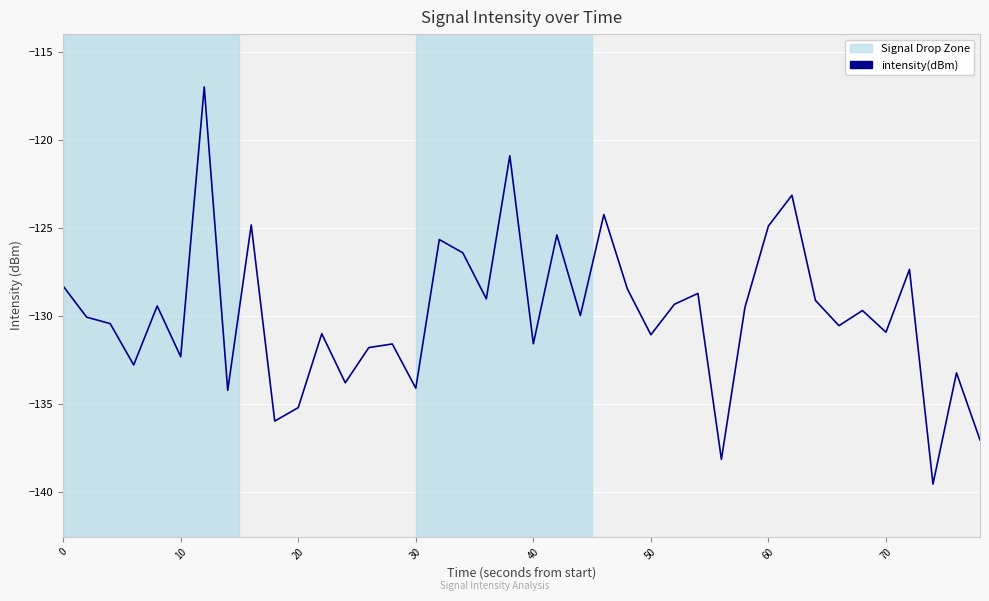

What is the greatest value displayed?

-117.0